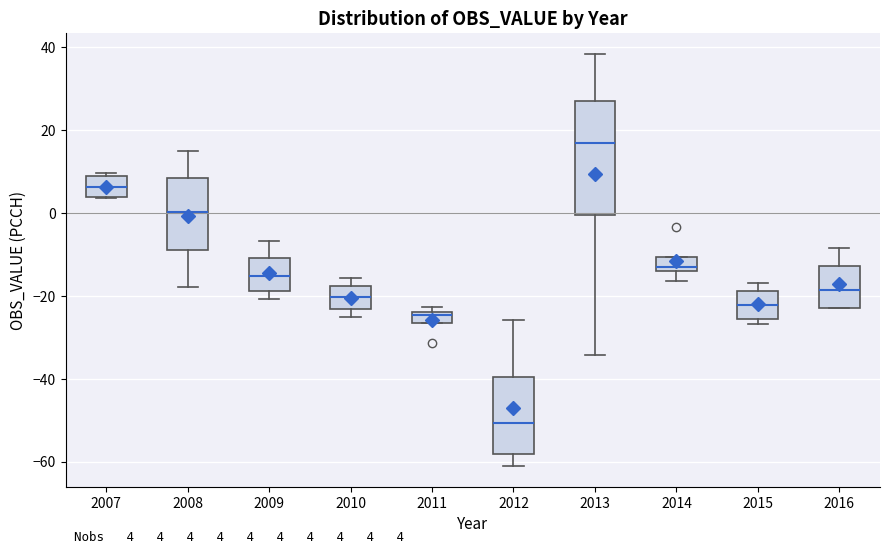

Comparing the boxes themselves (not the whiskers), which one is the tallest?

2013